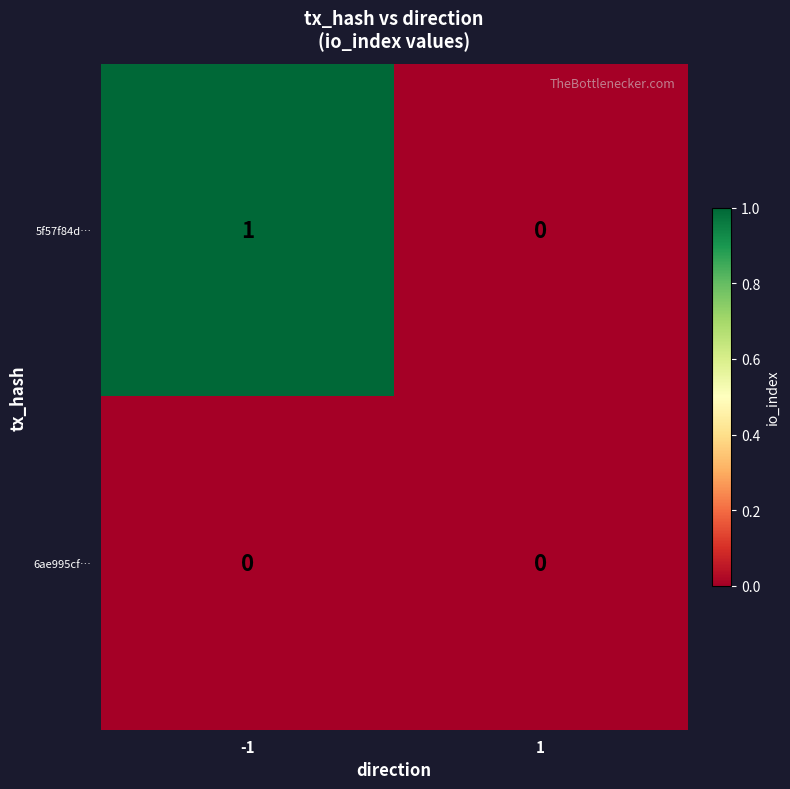

The value of 5f57f84d… at -1 is 1. True or false?

True